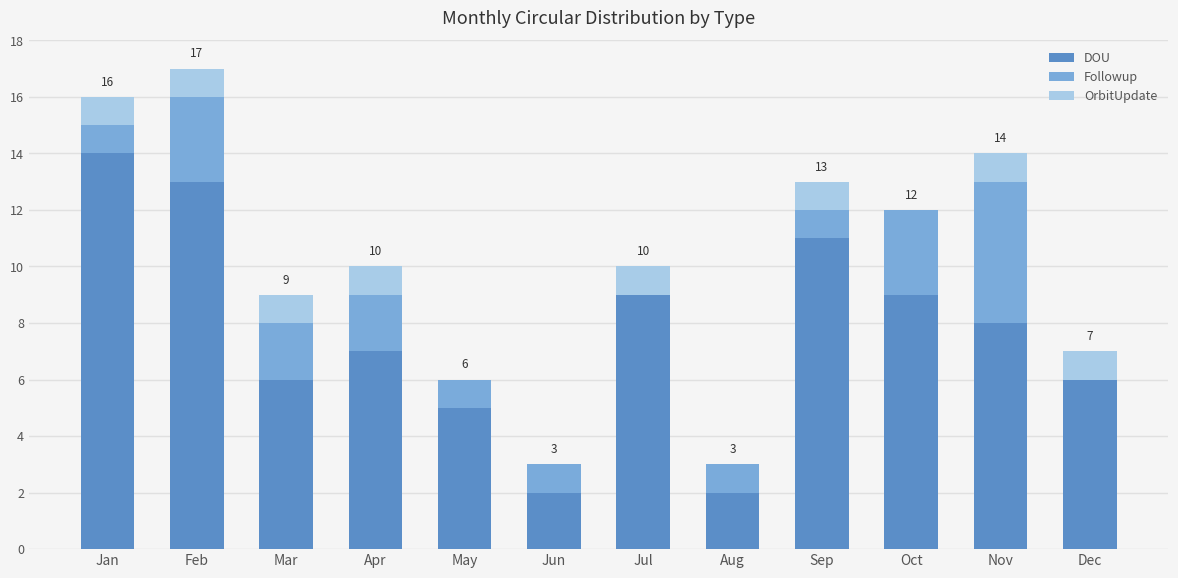

What is the sum of the DOU values at Feb and Jan?

27